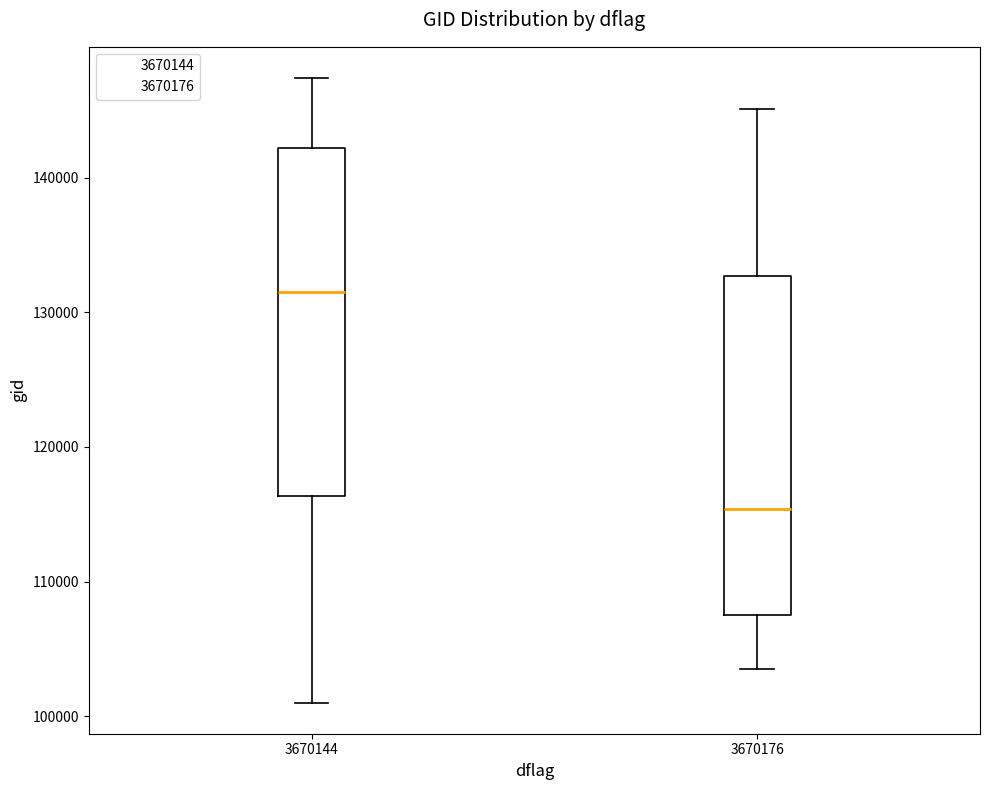

Reading left to right, transcribe this box plot: for each box, give where its median line is, the range the box spans, and where its two whiskers end, as read against the y-axis. The values are not printed on the chart, so give them approximately, as read against the axis.

3670144: median 132000, box 116000 to 142000, whiskers 101000 to 147000
3670176: median 115000, box 107000 to 133000, whiskers 103000 to 145000